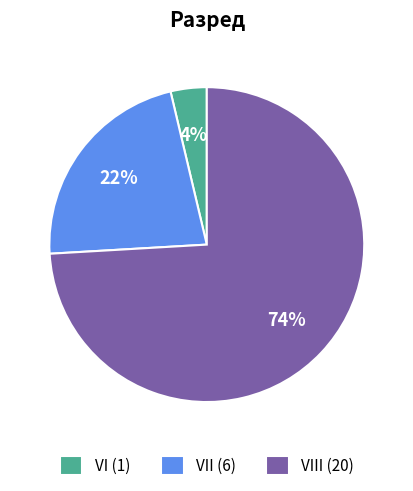

True or false: VII (6) accounts for 22% of the total.

True